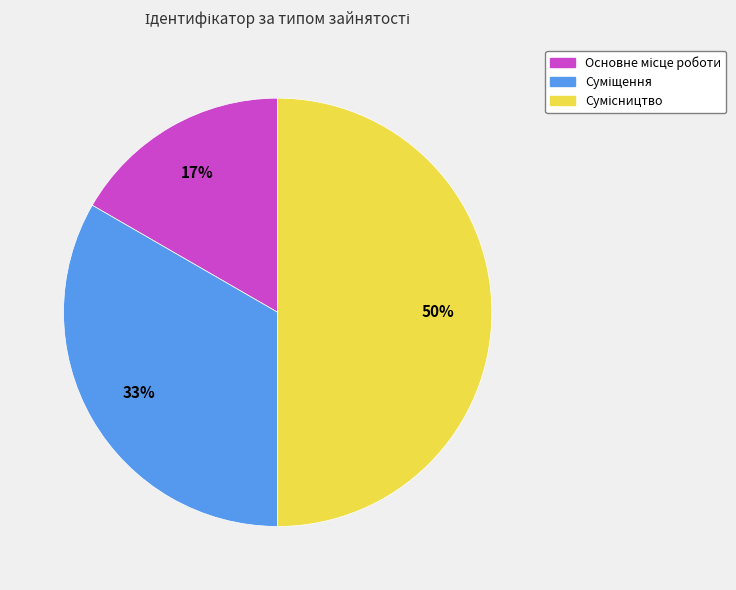

To the nearest percent, what is the average slice percentage?

33%